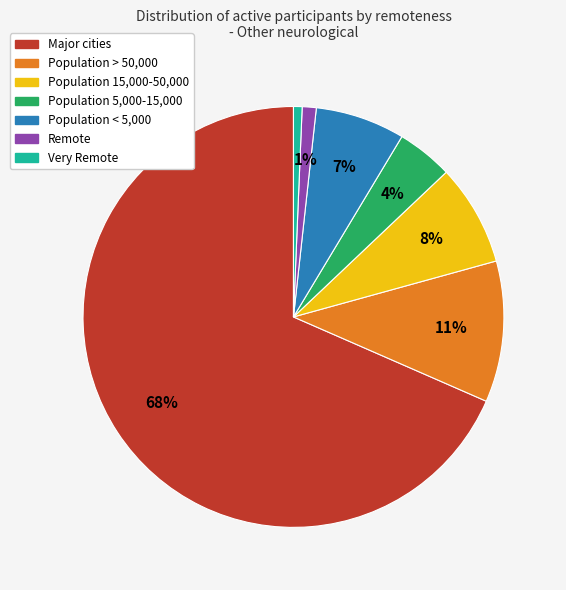

True or false: Population 5,000-15,000 accounts for 4% of the total.

True